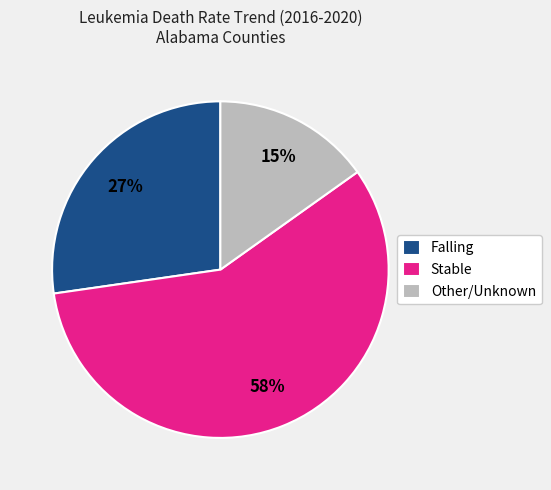

Do Stable and Other/Unknown together represent more than half of the pie?

Yes